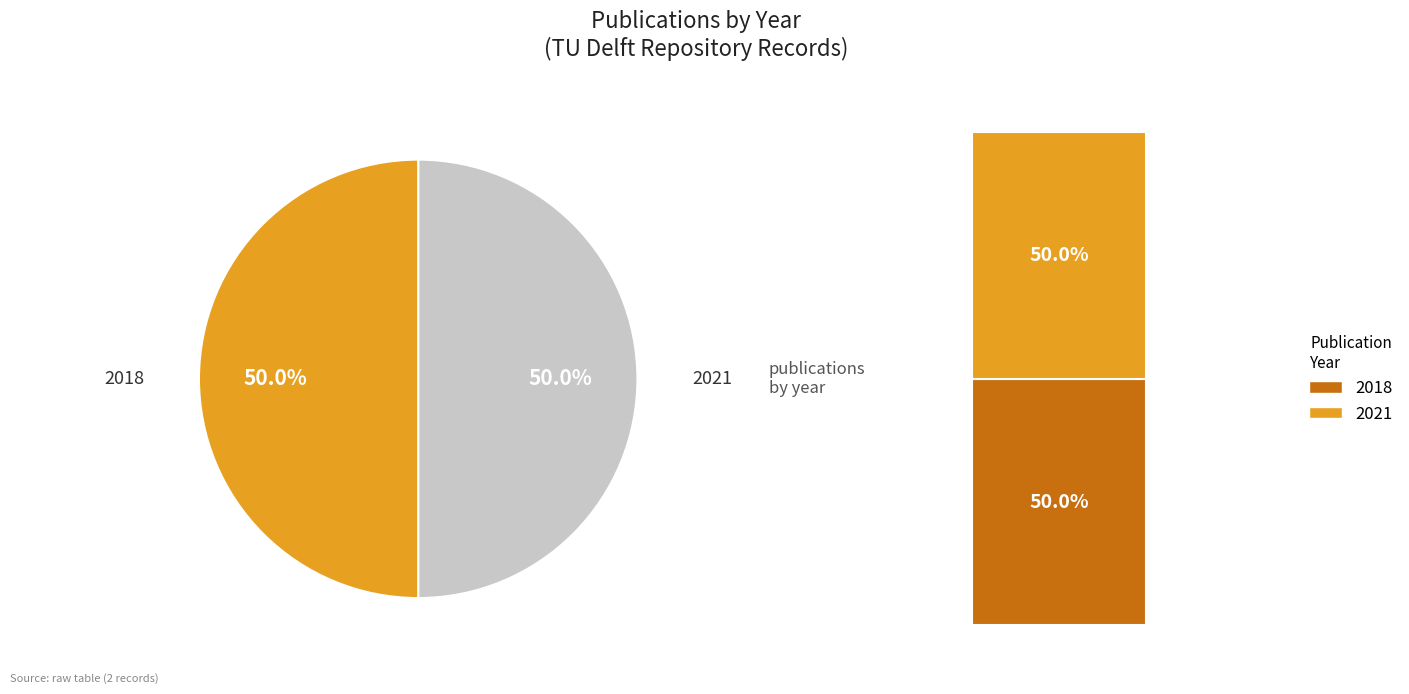

How many slices are in this pie chart?

2